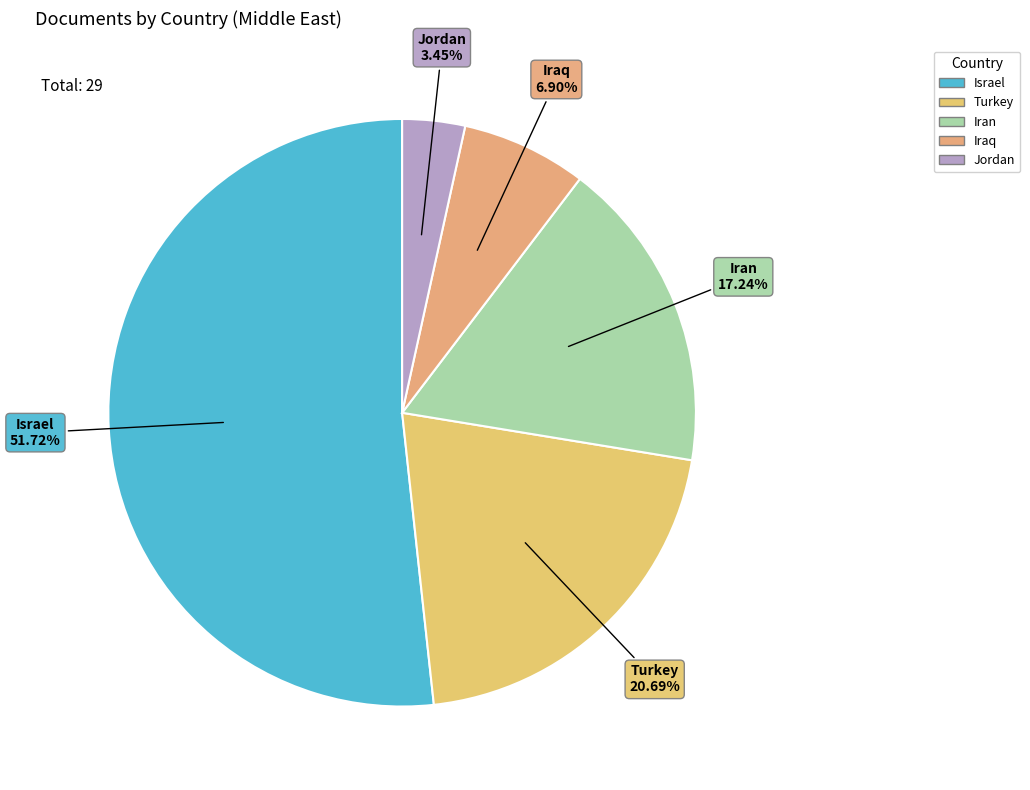

Count the number of slices in the pie.

5